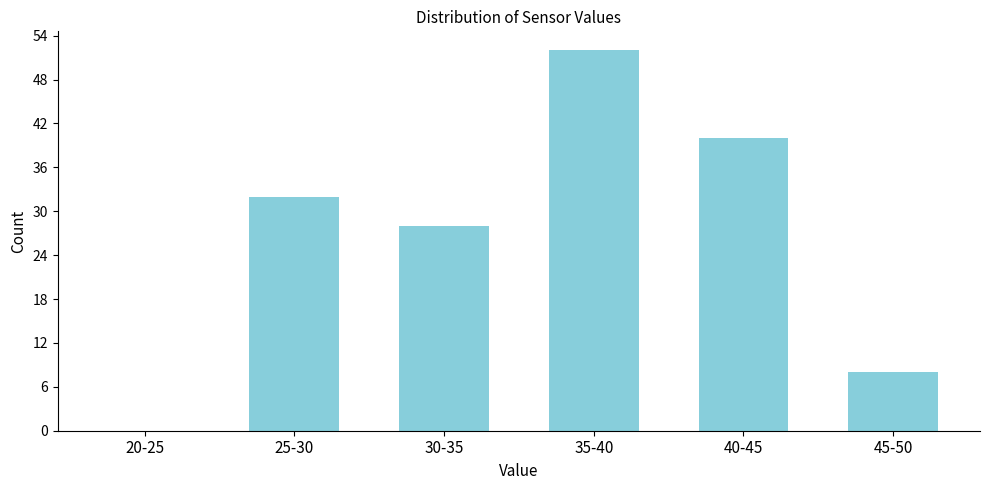

Reading left to right, transcribe all the data shown in this chart.

20-25=0	25-30=32	30-35=28	35-40=52	40-45=40	45-50=8